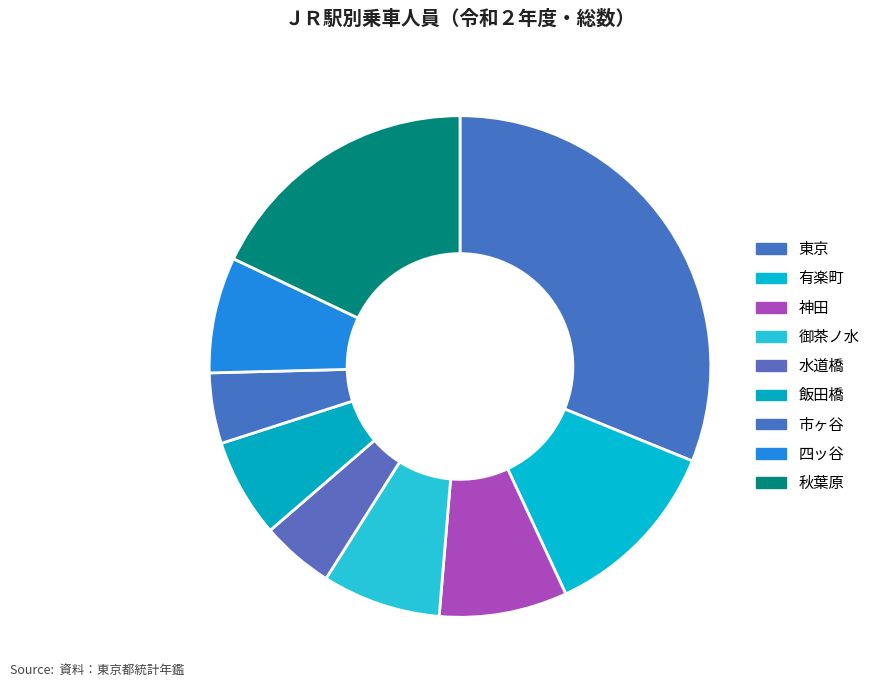

Count the number of slices in the pie.

9